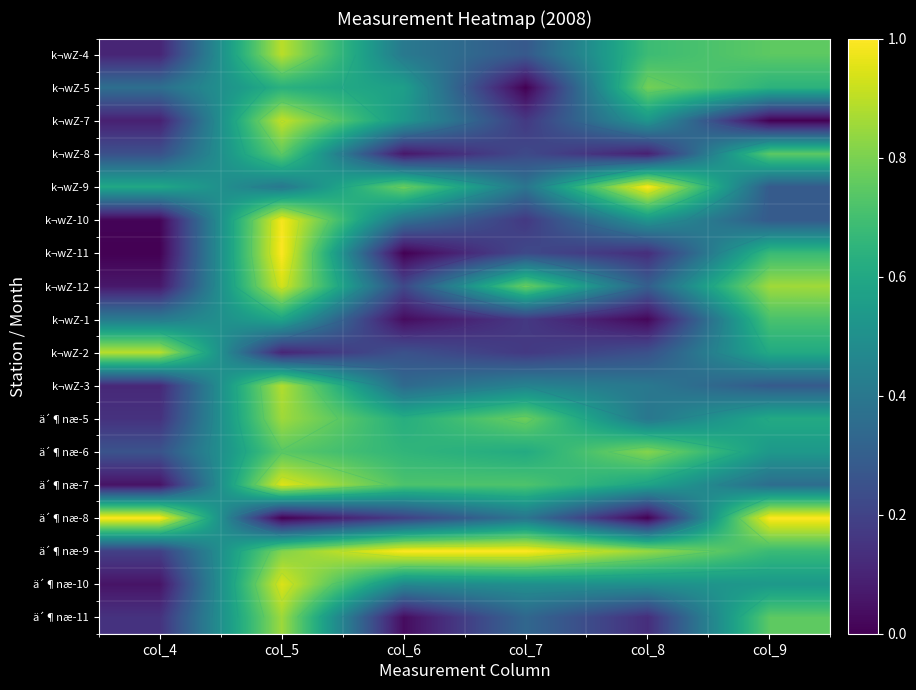

Is the value of k¬wZ-7 at col_8 greater than the value of ä´¶næ-6 at col_7?

No